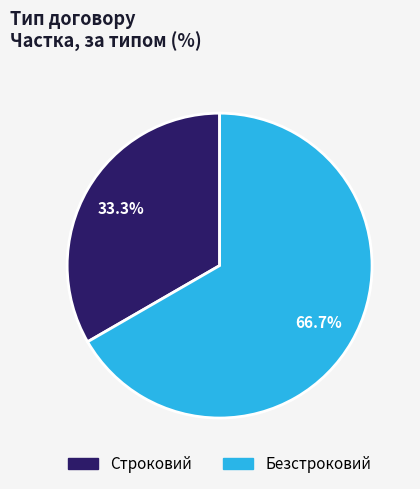

The Строковий slice represents 33% of the pie. True or false?

True